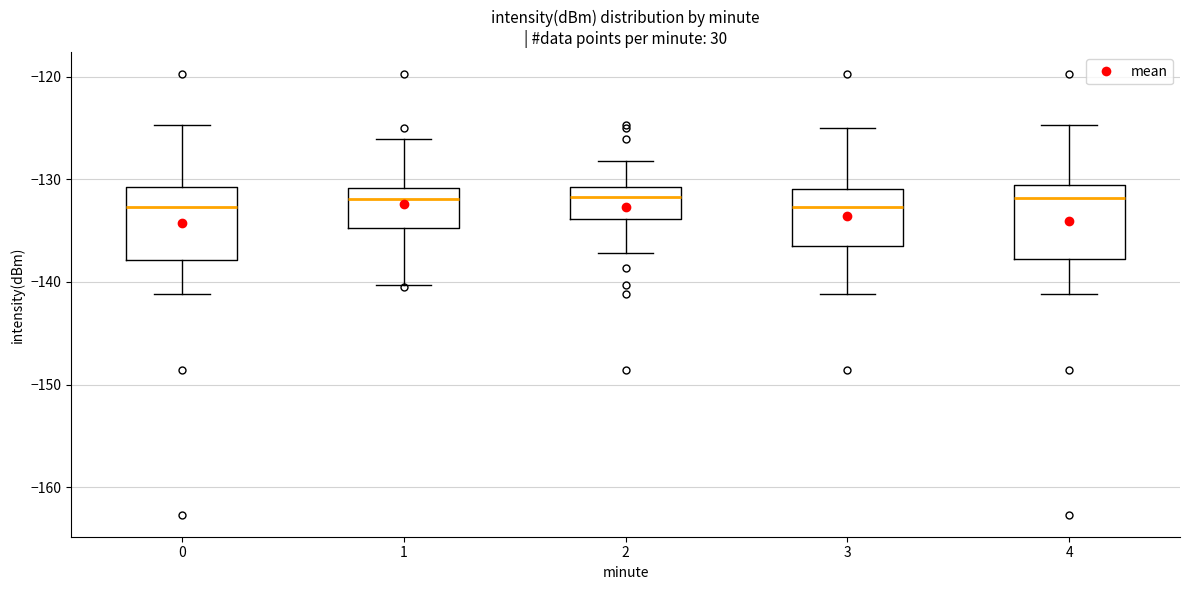

Reading left to right, read every box against the y-axis: the position of its median line, the range the box covers, and the ends of its whiskers. The values are not printed on the chart, so give them approximately, as read against the axis.

0: median -133, box -138 to -131, whiskers -141 to -125
1: median -132, box -135 to -131, whiskers -140 to -126
2: median -132, box -134 to -131, whiskers -137 to -128
3: median -133, box -136 to -131, whiskers -141 to -125
4: median -132, box -138 to -131, whiskers -141 to -125